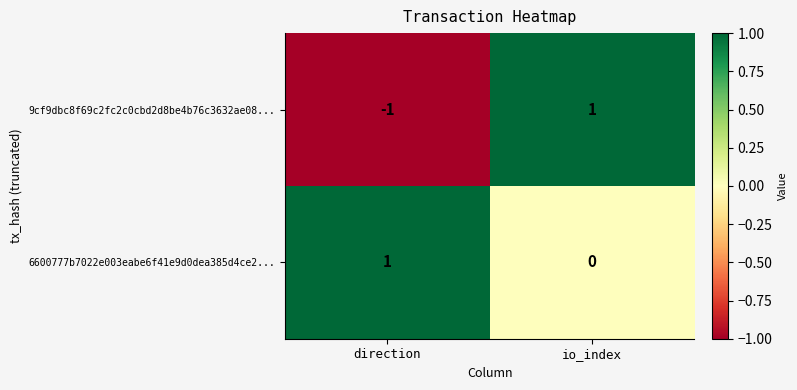

Which series has the largest range (max minus min)?

9cf9dbc8f69c2fc2c0cbd2d8be4b76c3632ae08...